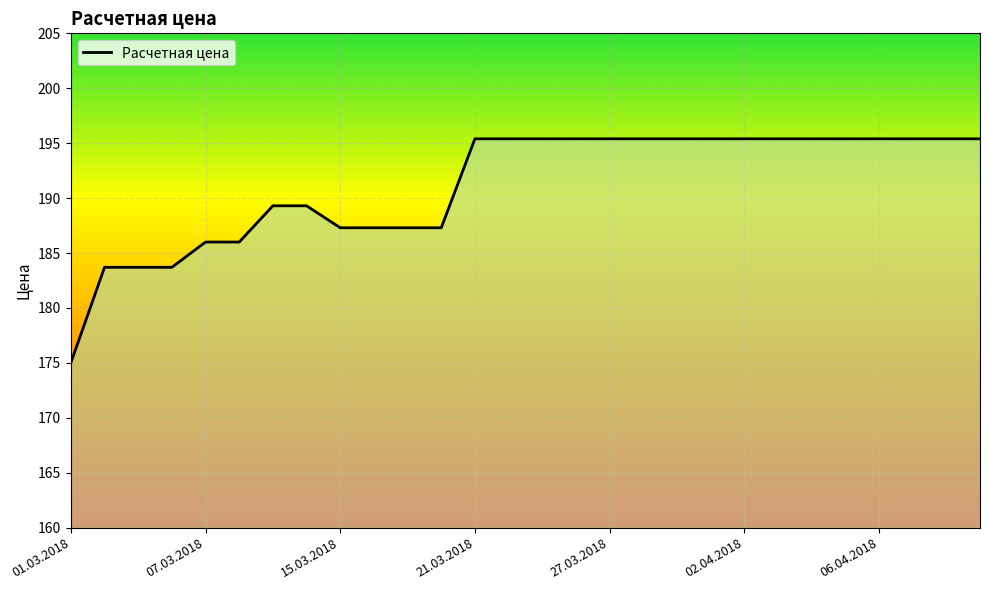

Does the chart display data point markers on the line(s)?

No